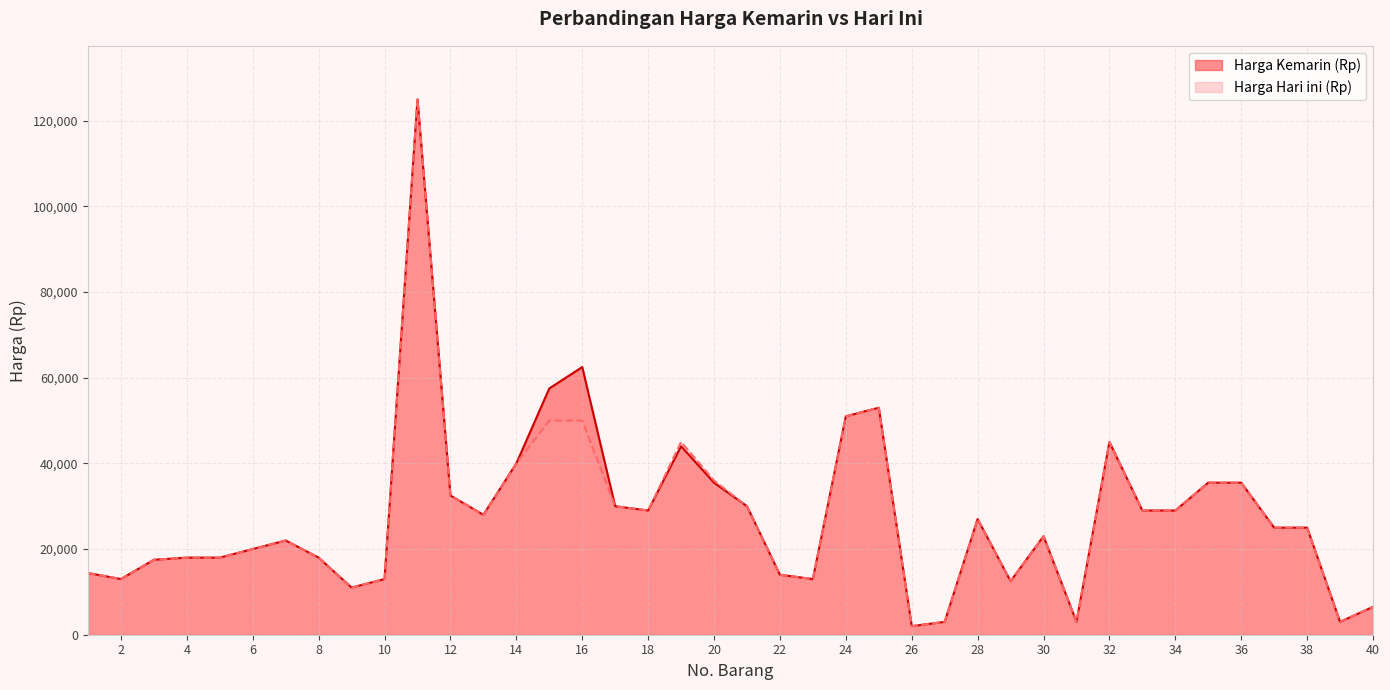

In Harga Hari ini (Rp), how many points are higher than both neighbors (excluding endpoints)?

7